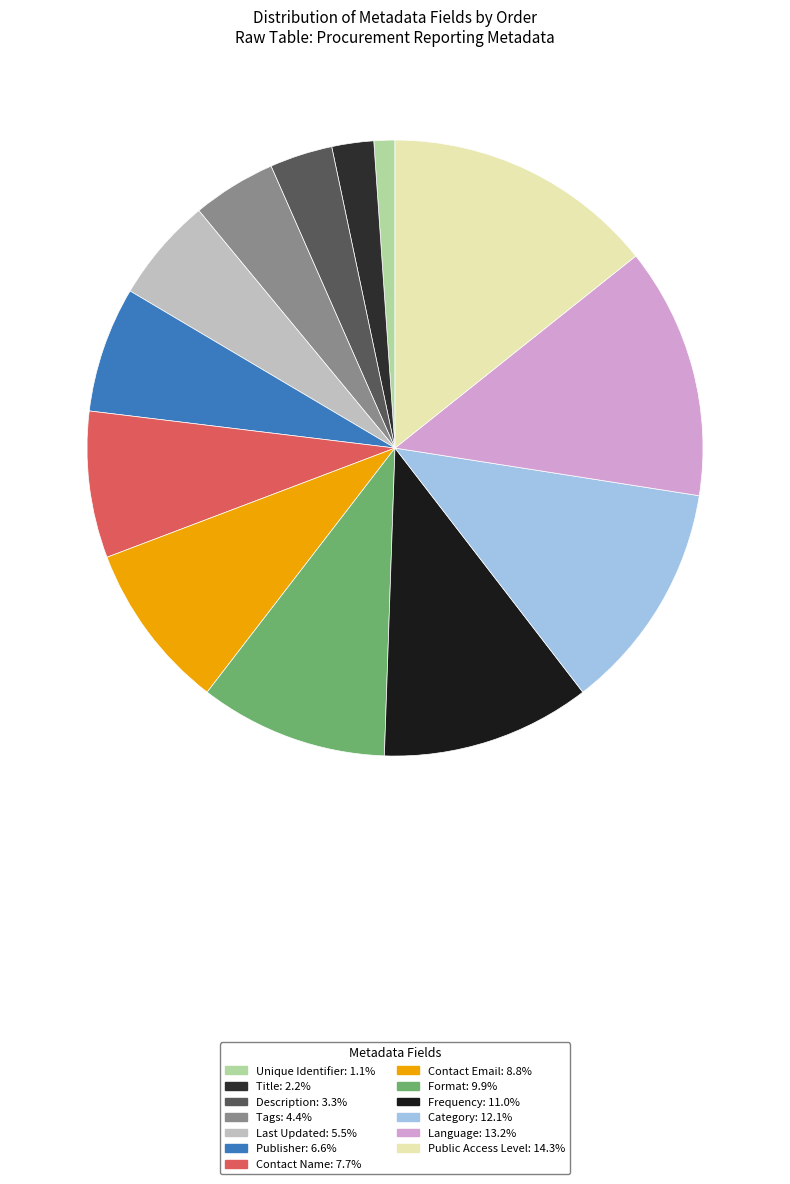

Is there any slice that represents more than half of the pie?

No